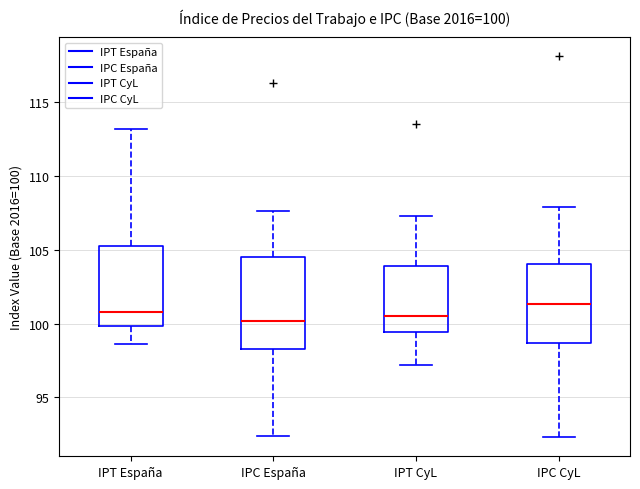

Comparing the boxes themselves (not the whiskers), which one is the tallest?

IPC España